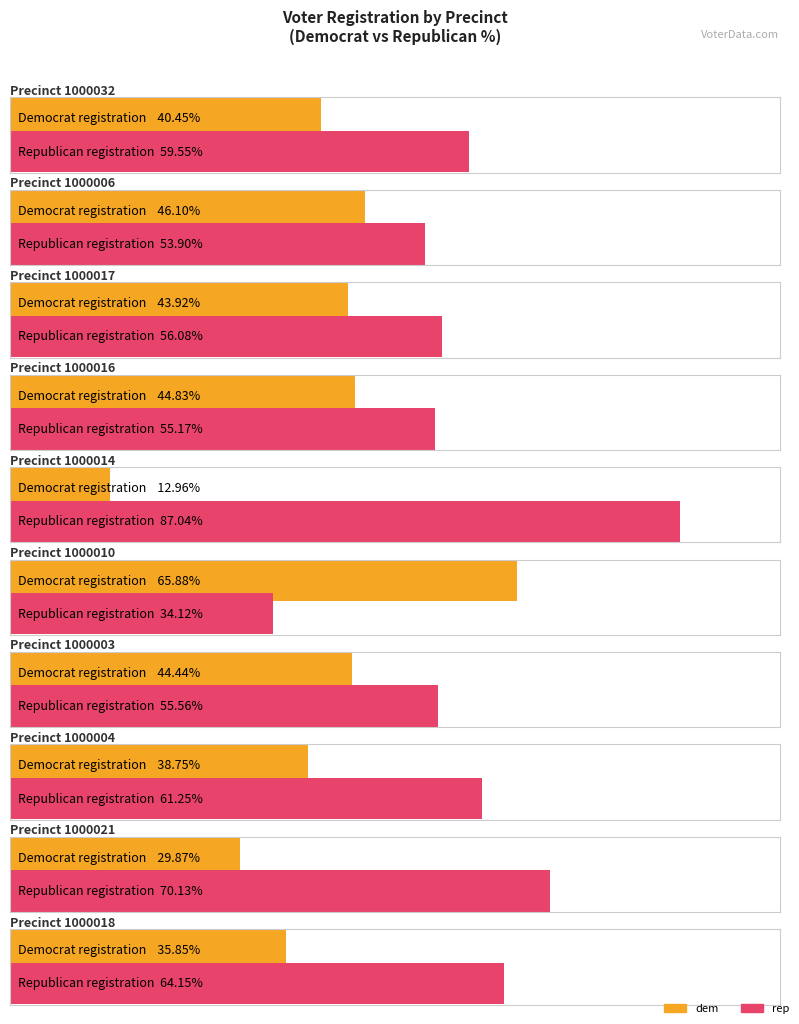

Which series has the widest spread of values?

rep